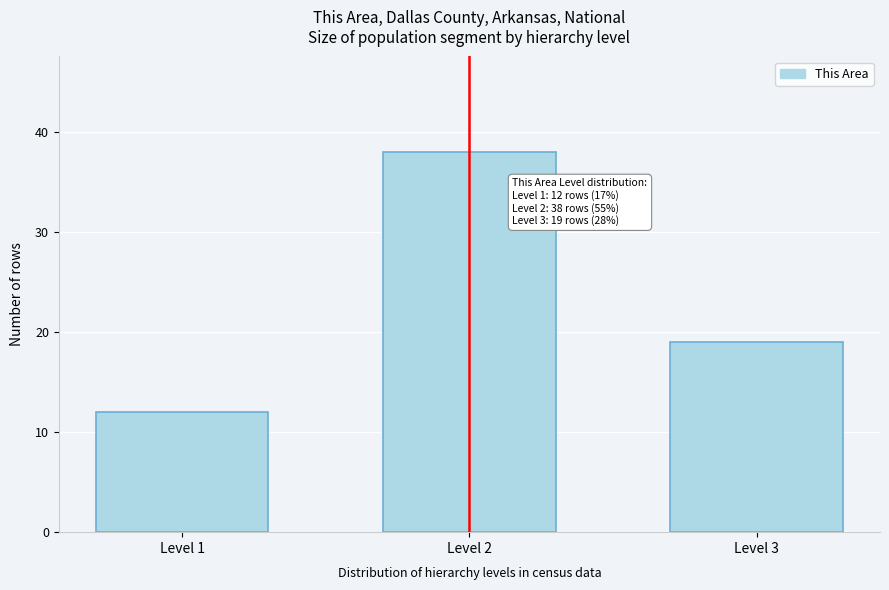

Reading left to right, list all the values displayed in this chart.

12	38	19